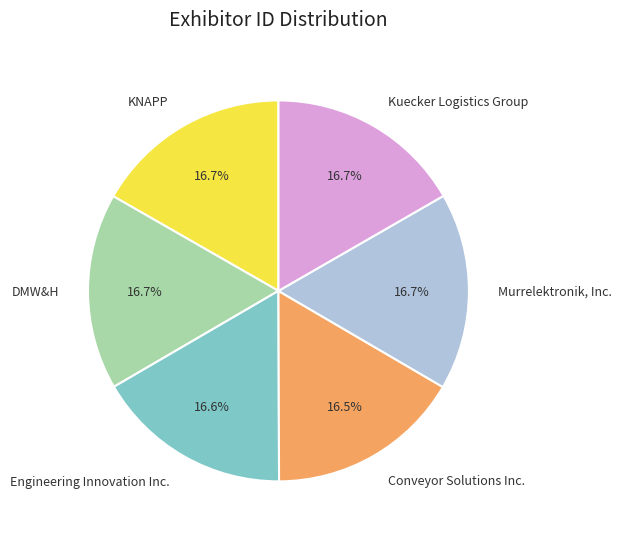

To the nearest percent, what is the combined percentage of DMW&H and Engineering Innovation Inc.?

33%